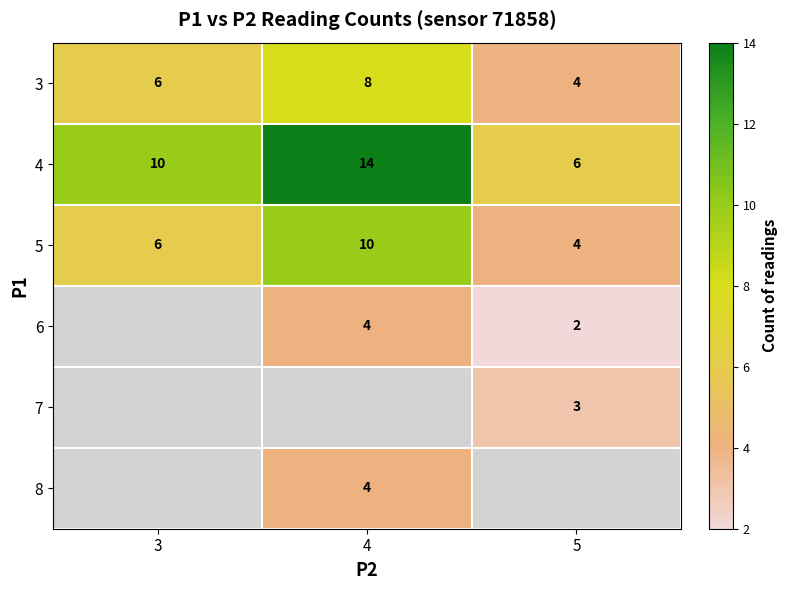

Which has a higher value, 4 or 5?

4